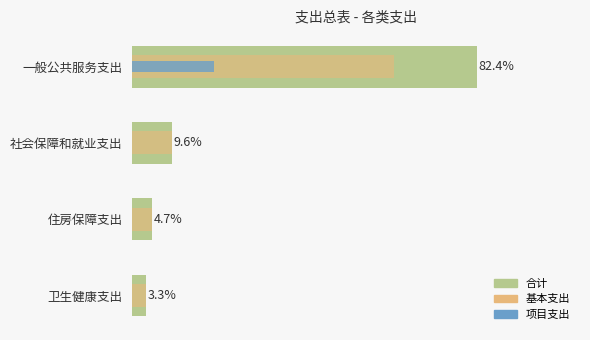

What is the sum of the 合计 values at 住房保障支出 and 一般公共服务支出?

87.1